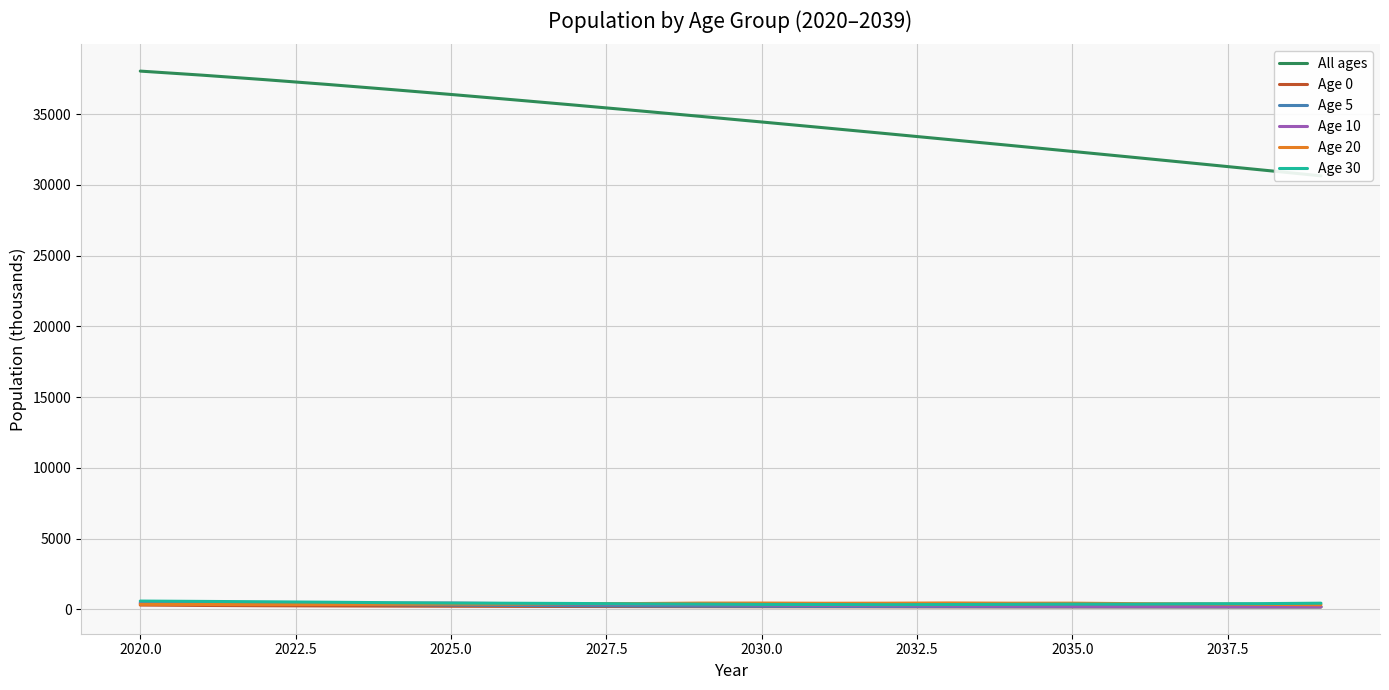

What is the sum of all All ages values?

690868.0